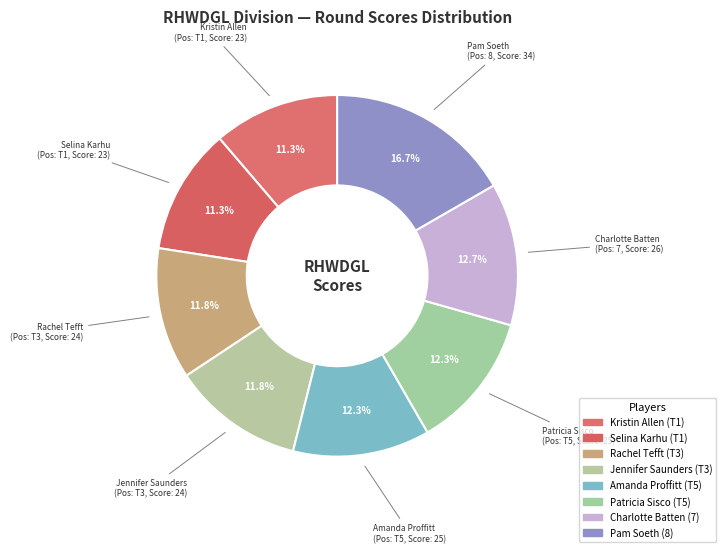

Rank the categories by value from highest to lowest.

Pam Soeth, Charlotte Batten, Amanda Proffitt, Patricia Sisco, Rachel Tefft, Jennifer Saunders, Kristin Allen, Selina Karhu